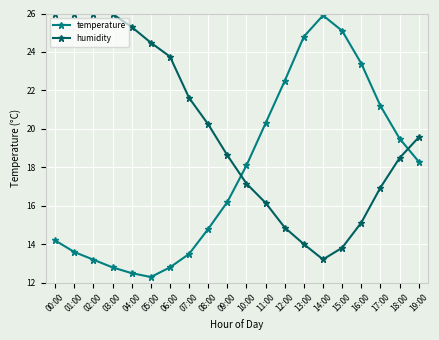

Does the chart display data point markers on the line(s)?

Yes